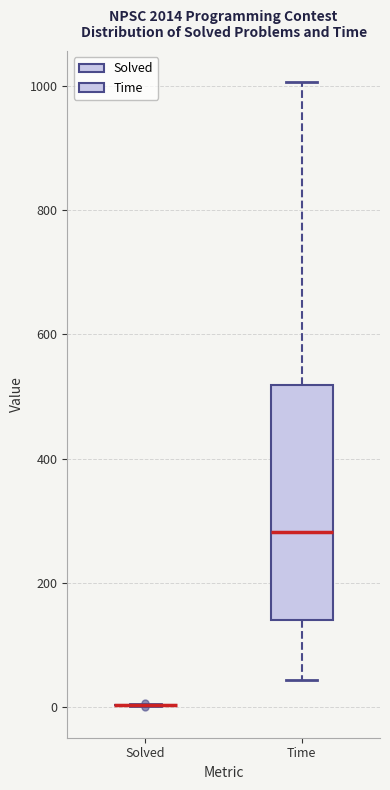

Reading left to right, read every box against the y-axis: the position of its median line, the range the box covers, and the ends of its whiskers. The values are not printed on the chart, so give them approximately, as read against the axis.

Solved: box collapsed to a line at 0, whiskers 0 to 0
Time: median 280, box 140 to 520, whiskers 40 to 1000